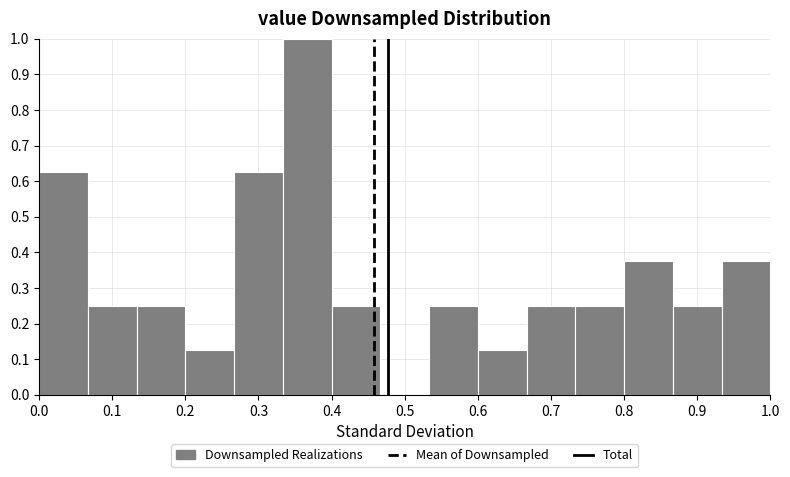

What is the height of the bar covering 0.80 to 0.87 on the x-axis? Neither the bar edges nor the heights are printed on the chart, so give them approximately, as read against the axes.

0.38